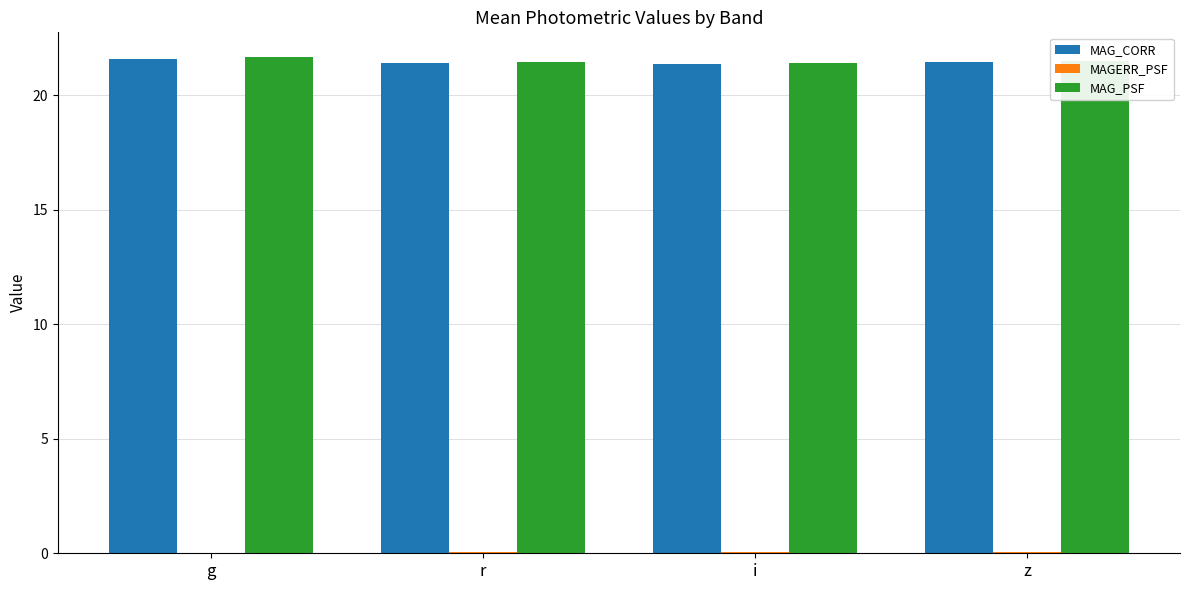

True or false: MAG_CORR has a value of 21.5 at z.

True